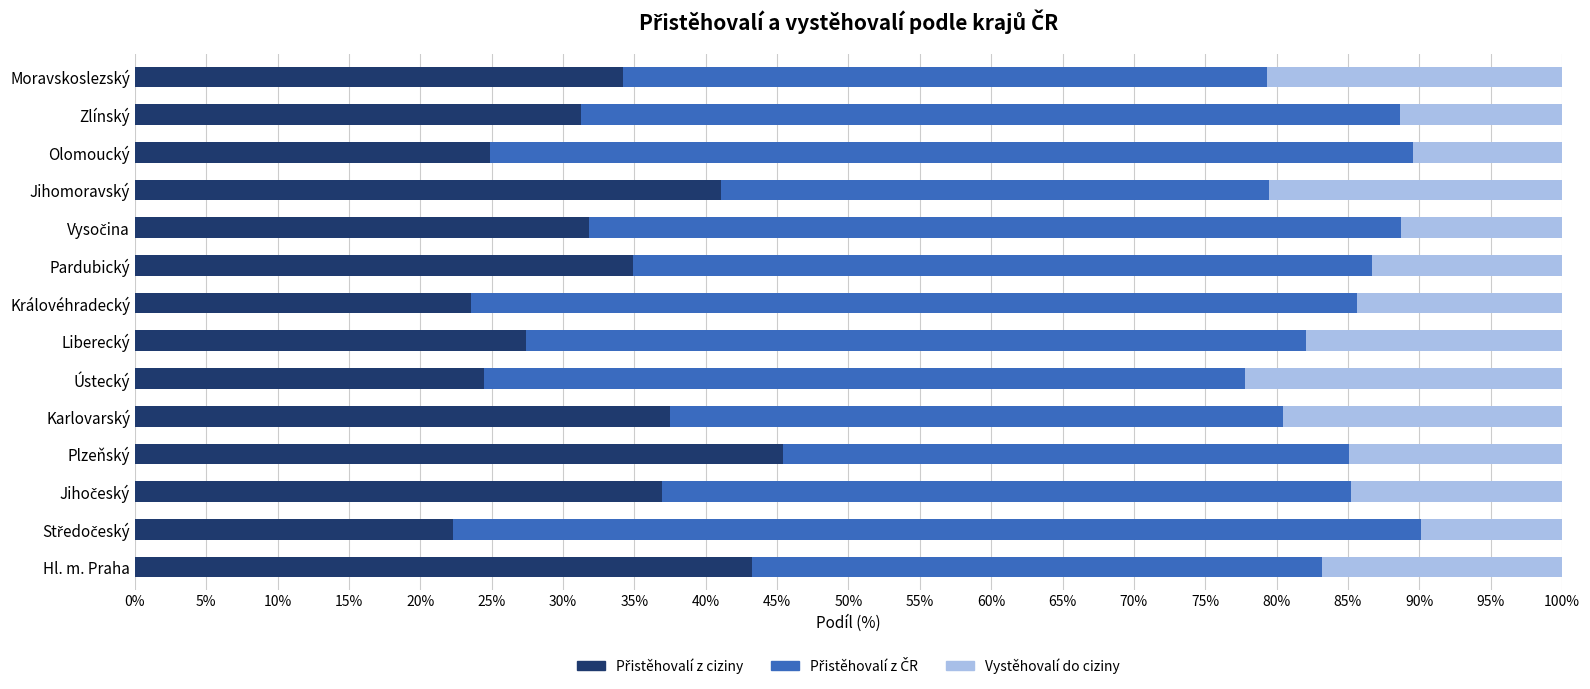

What is the total value across all series at Liberecký?

100.0